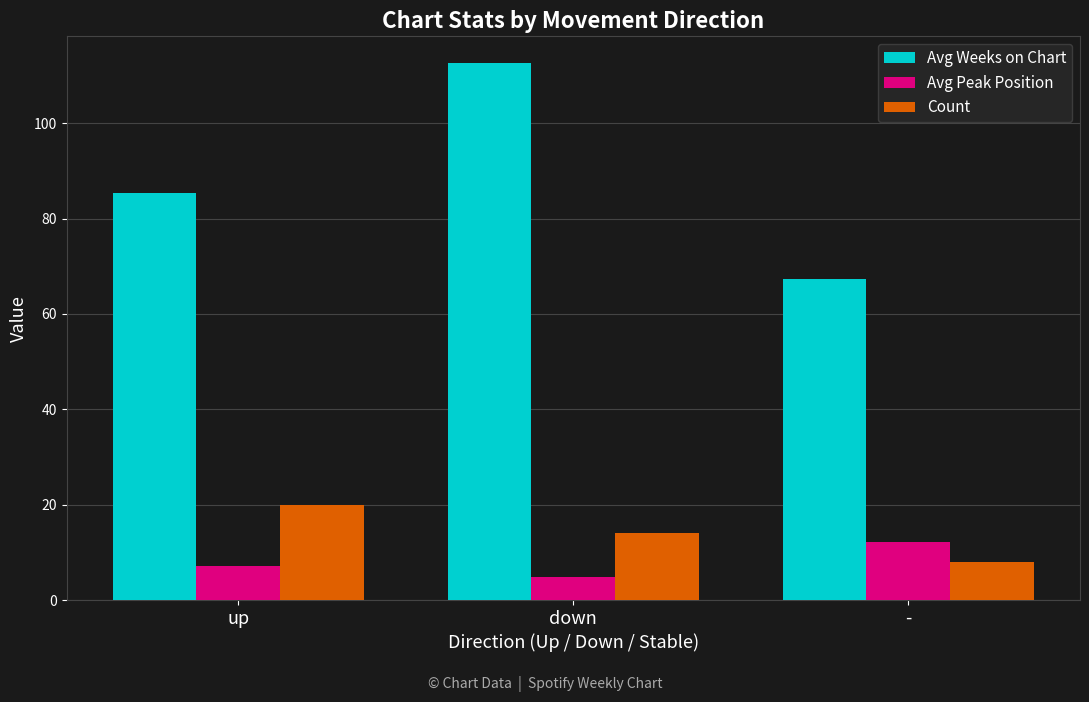

The value of Count at - is 8.0. True or false?

True